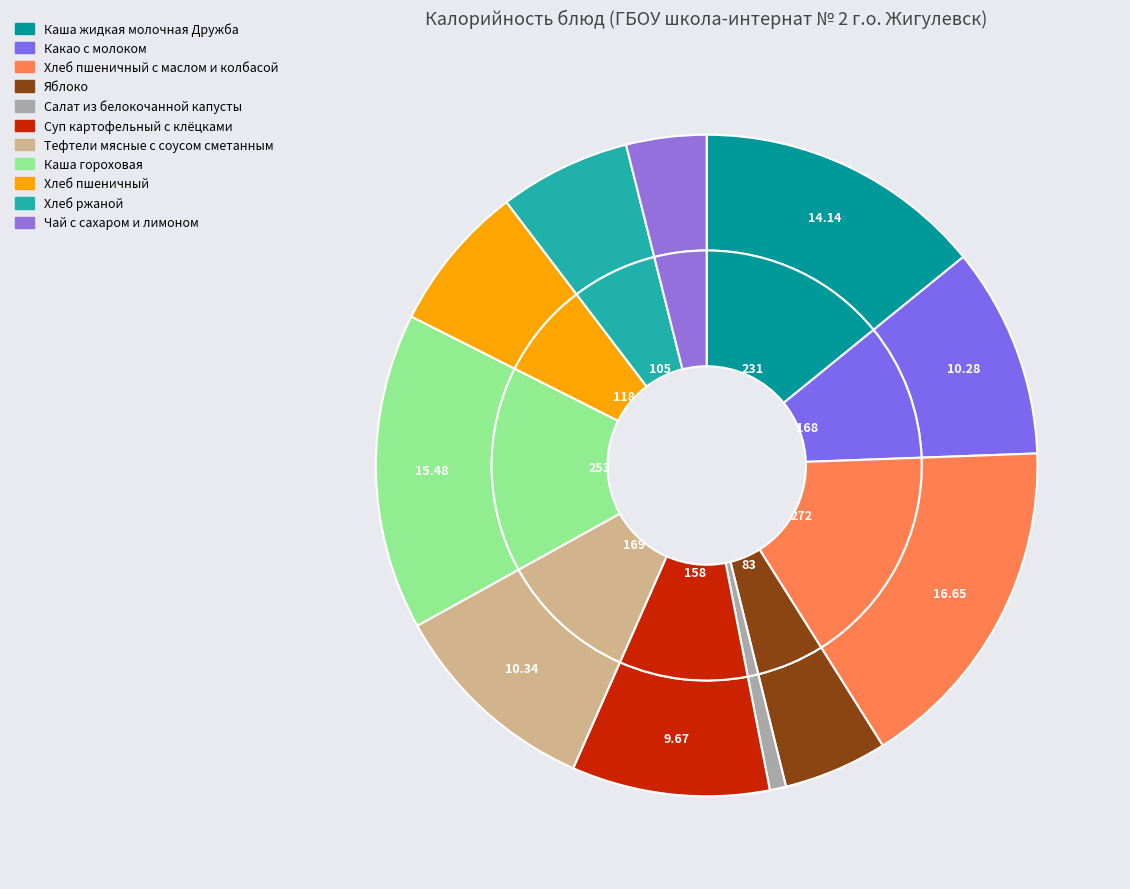

Is it true that Какао с молоком is 10% of the pie?

True